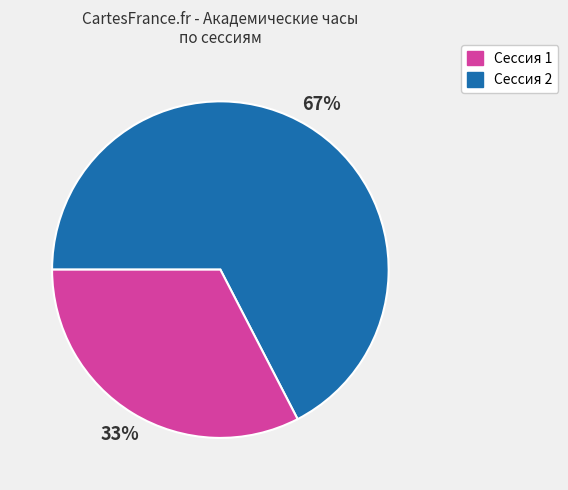

Does any single category account for the majority?

Yes